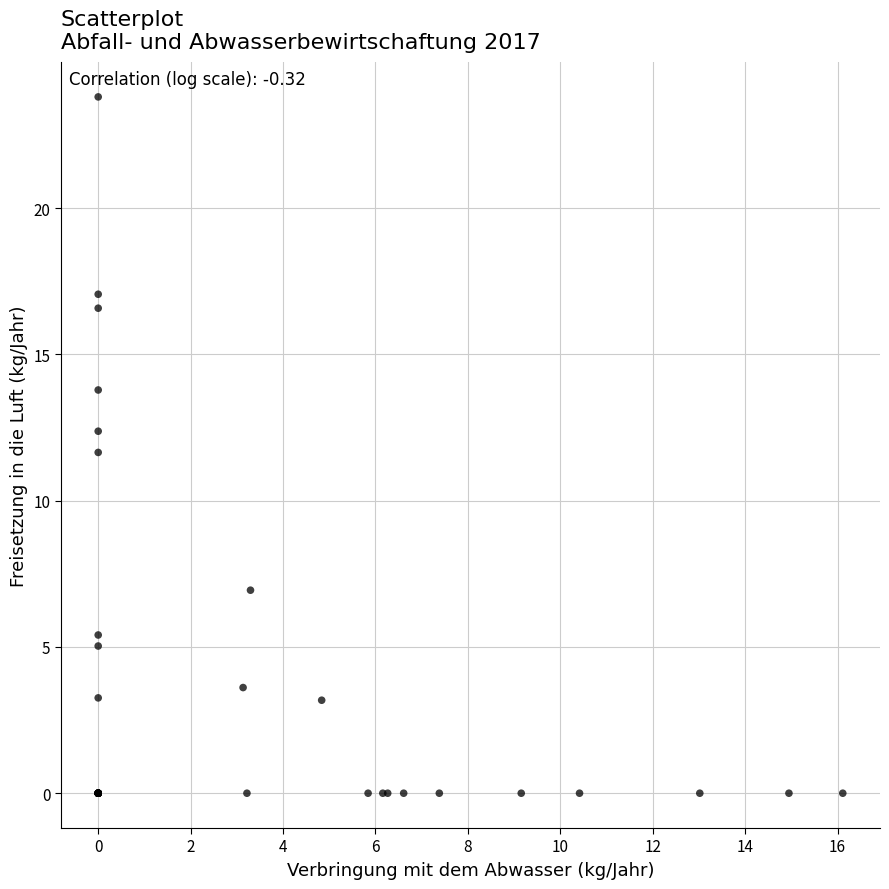

What Y value in the scatter plot is closest to 11?

11.6